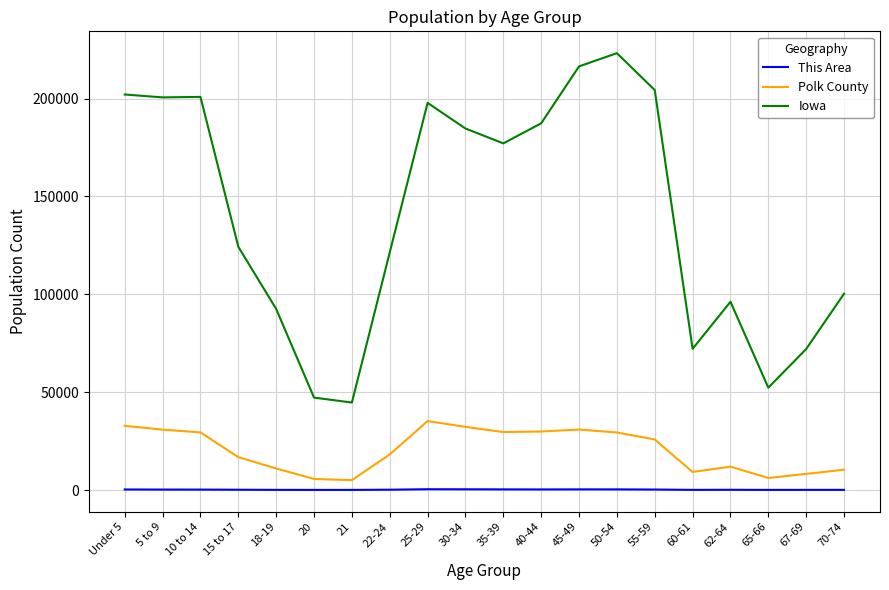

Which series has the largest range (max minus min)?

Iowa